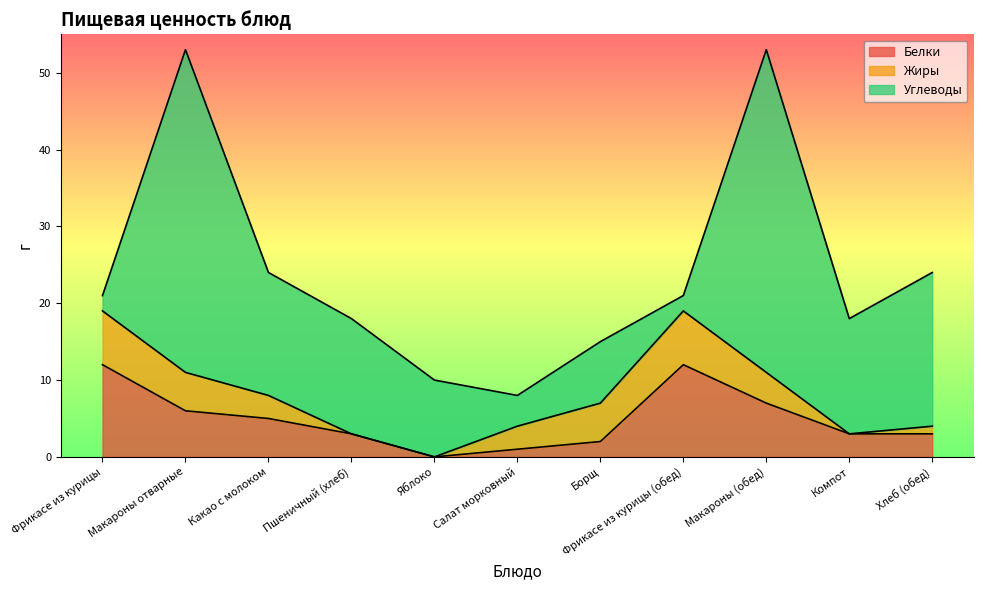

What is the total value across all series at Борщ?

15